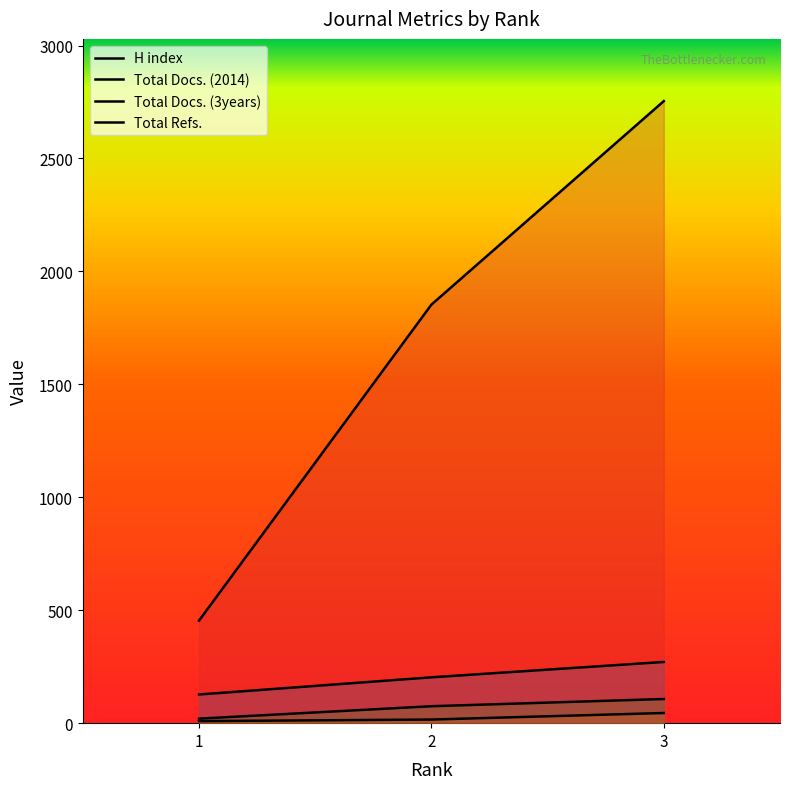

Which has a higher value, 1 or 2?

2